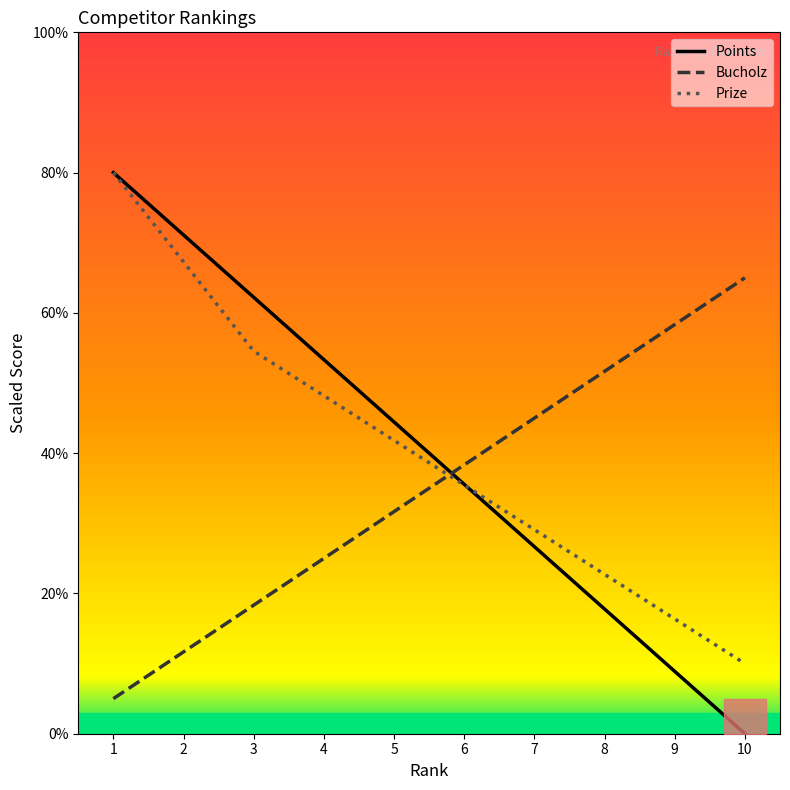

The value of Prize at 7 is 39.5. True or false?

False